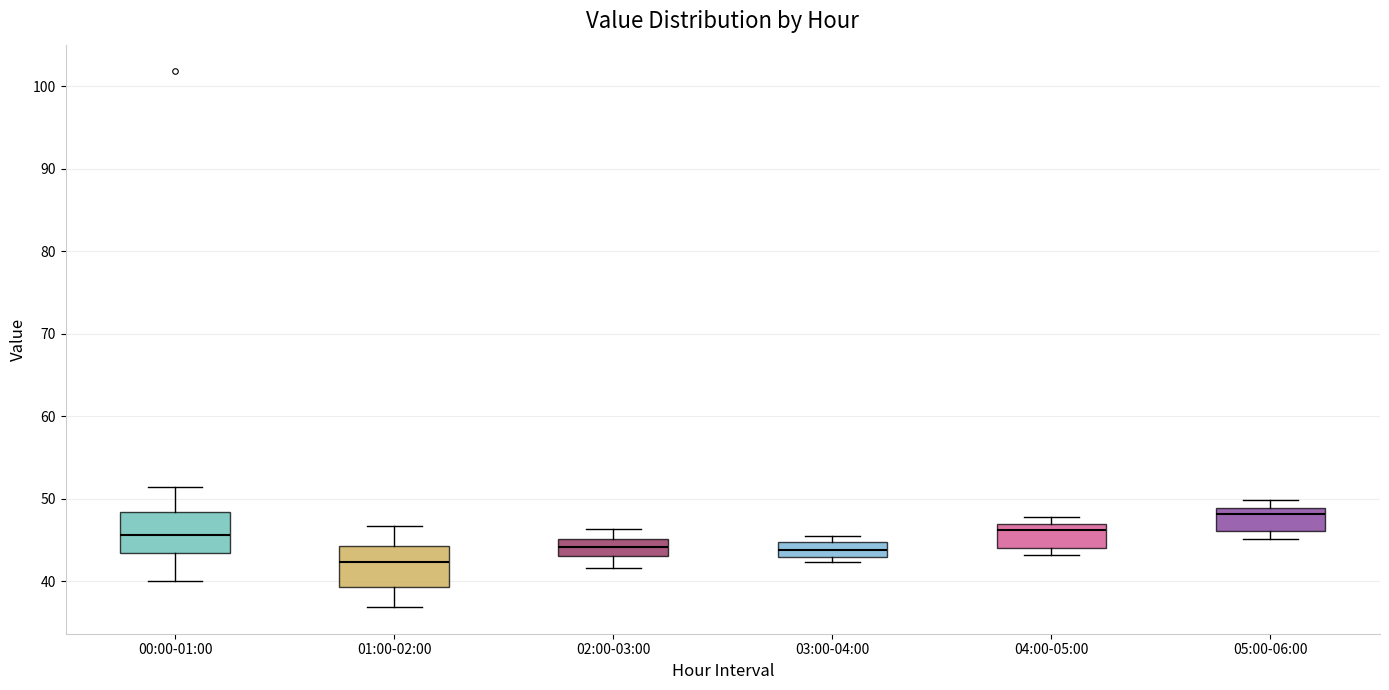

Reading left to right, read every box against the y-axis: the position of its median line, the range the box covers, and the ends of its whiskers. The values are not printed on the chart, so give them approximately, as read against the axis.

00:00-01:00: median 46, box 43 to 48, whiskers 40 to 51
01:00-02:00: median 42, box 39 to 44, whiskers 37 to 47
02:00-03:00: median 44, box 43 to 45, whiskers 42 to 46
03:00-04:00: median 44, box 43 to 45, whiskers 42 to 46
04:00-05:00: median 46, box 44 to 47, whiskers 43 to 48
05:00-06:00: median 48, box 46 to 49, whiskers 45 to 50